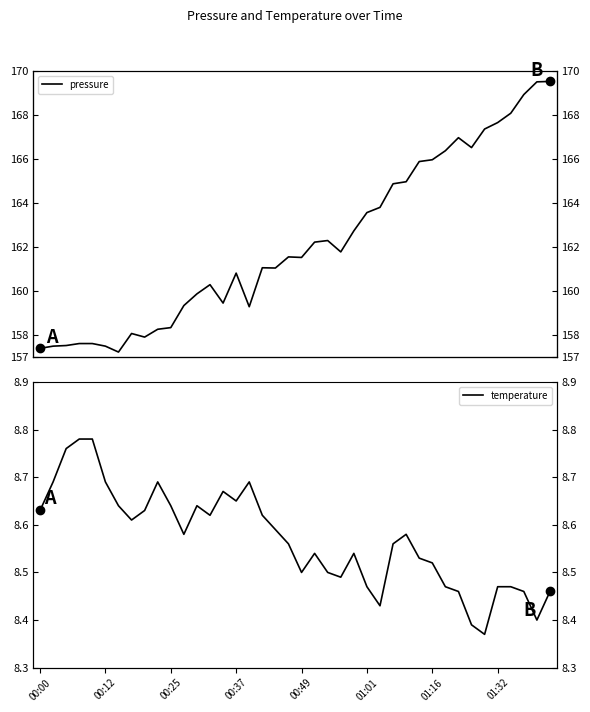

The temperature series shows 12.1 at 00:37. True or false?

False